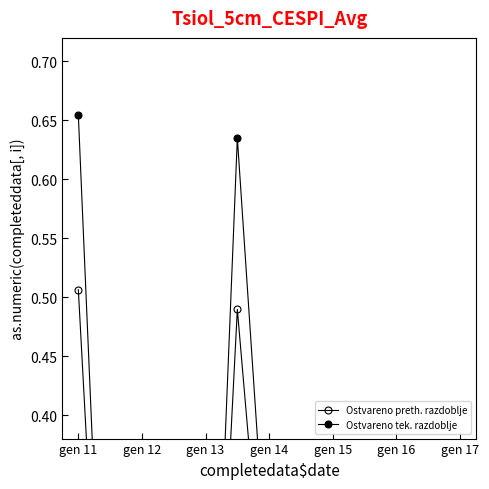

At which label does Ostvareno preth. razdoblje first exceed 0?

gen 11